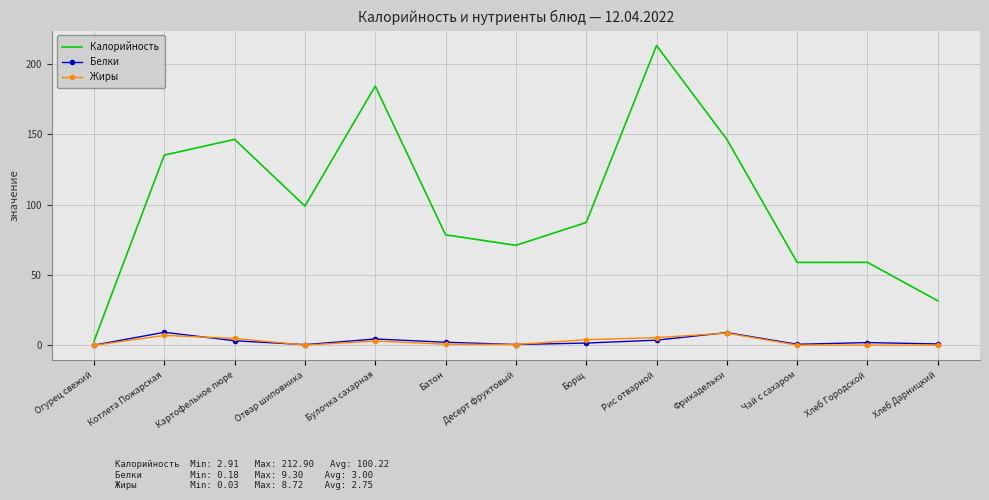

True or false: Калорийность and Жиры intersect in this chart.

False